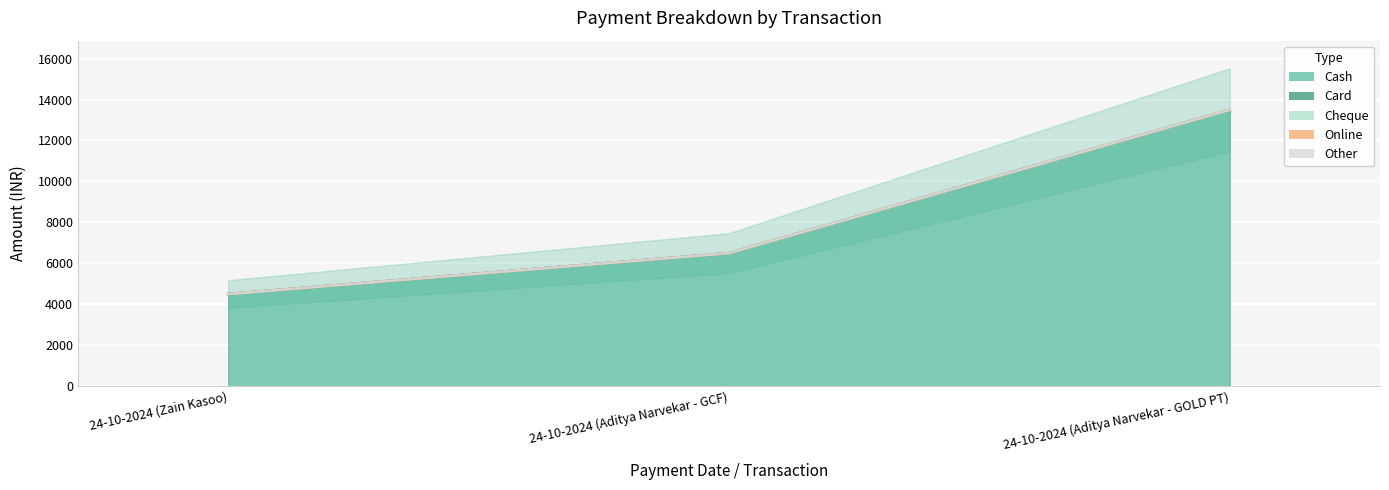

At which category is the sum across all series the highest?

24-10-2024 (Aditya Narvekar - GOLD PT)